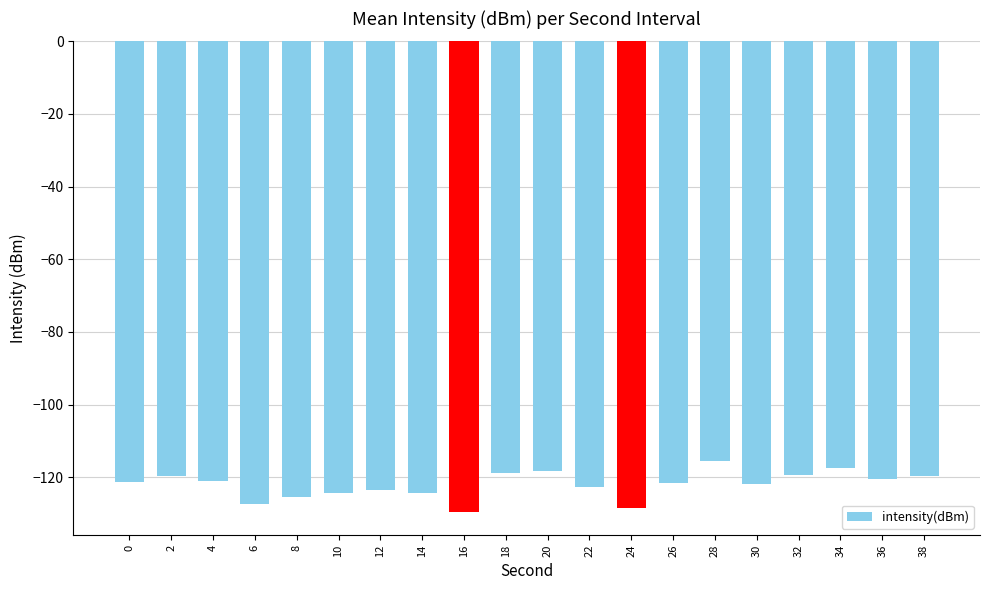

How many series are shown in this chart?

1